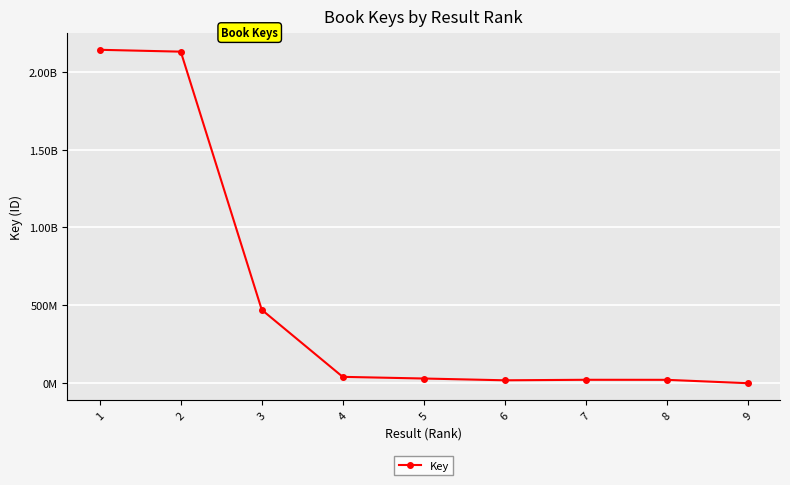

What is the difference between the values at 8 and 7?

233982